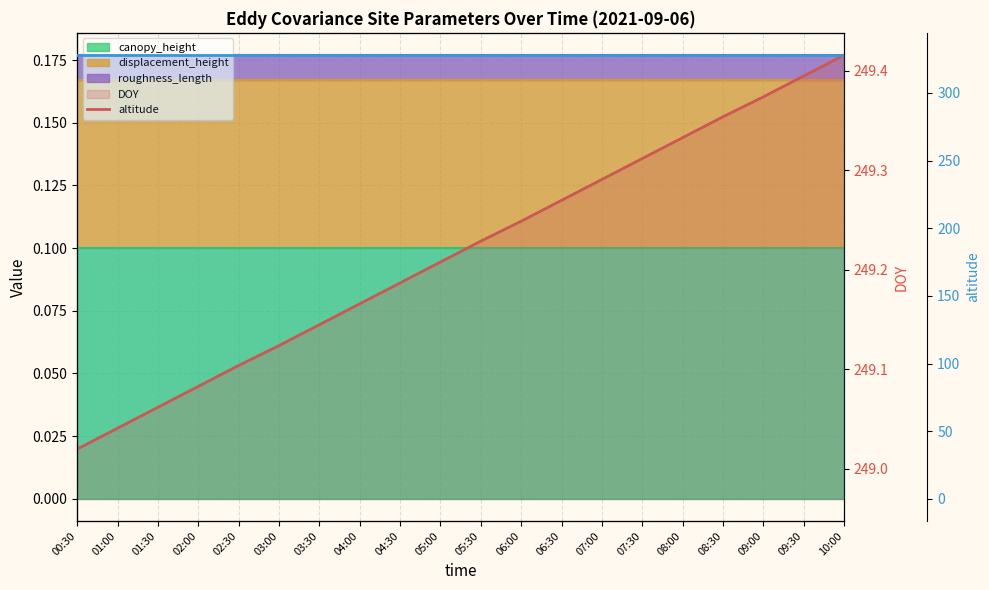

Does the chart have visible grid lines?

Yes